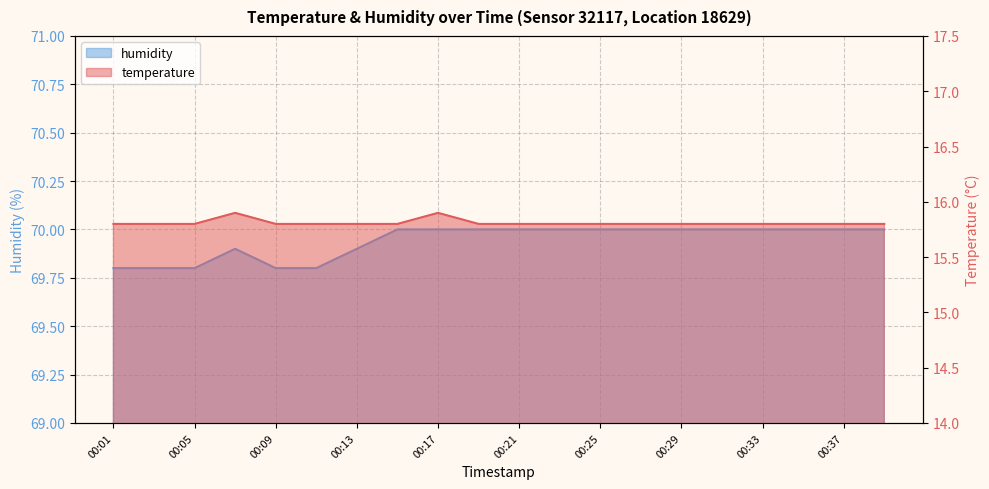

True or false: humidity and temperature cross at least once.

False